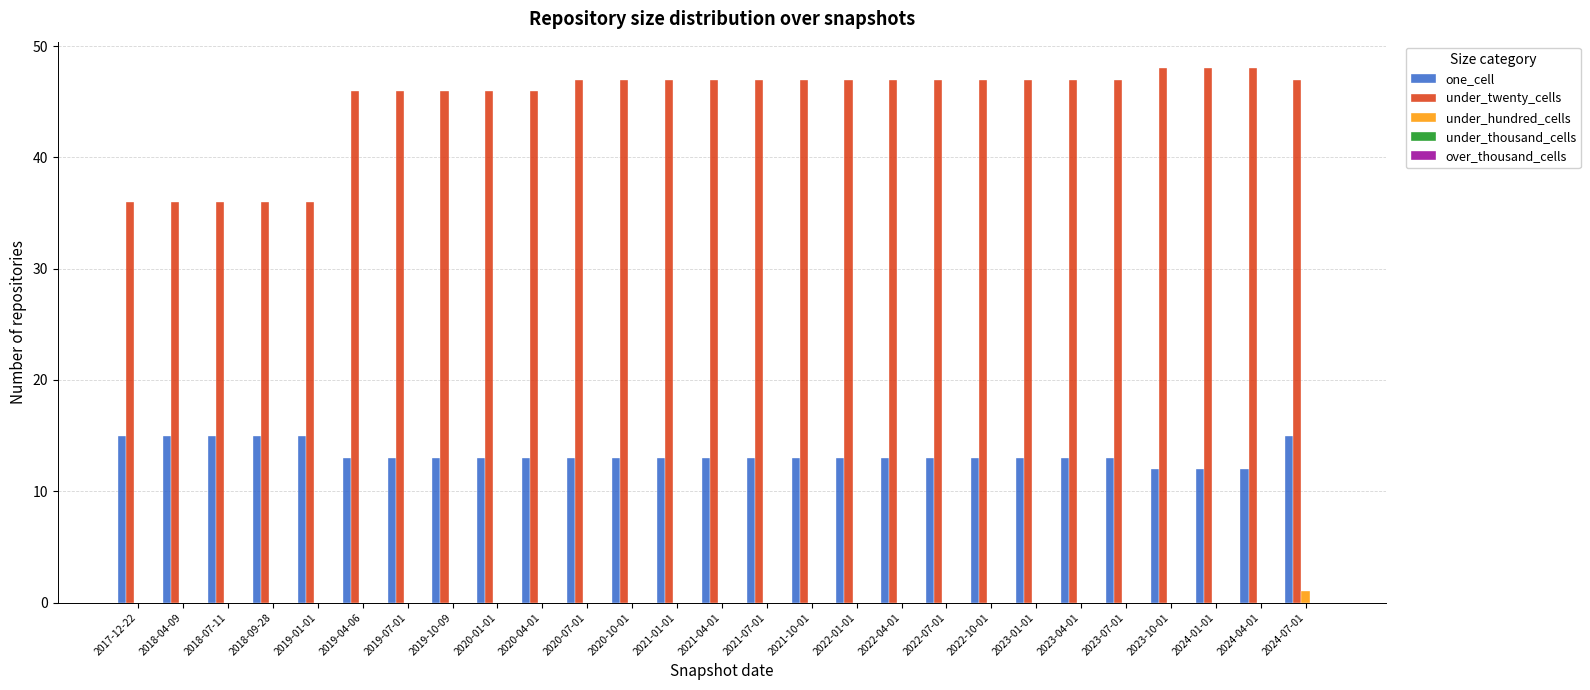

What is the total value across all series at 2018-09-28?

51